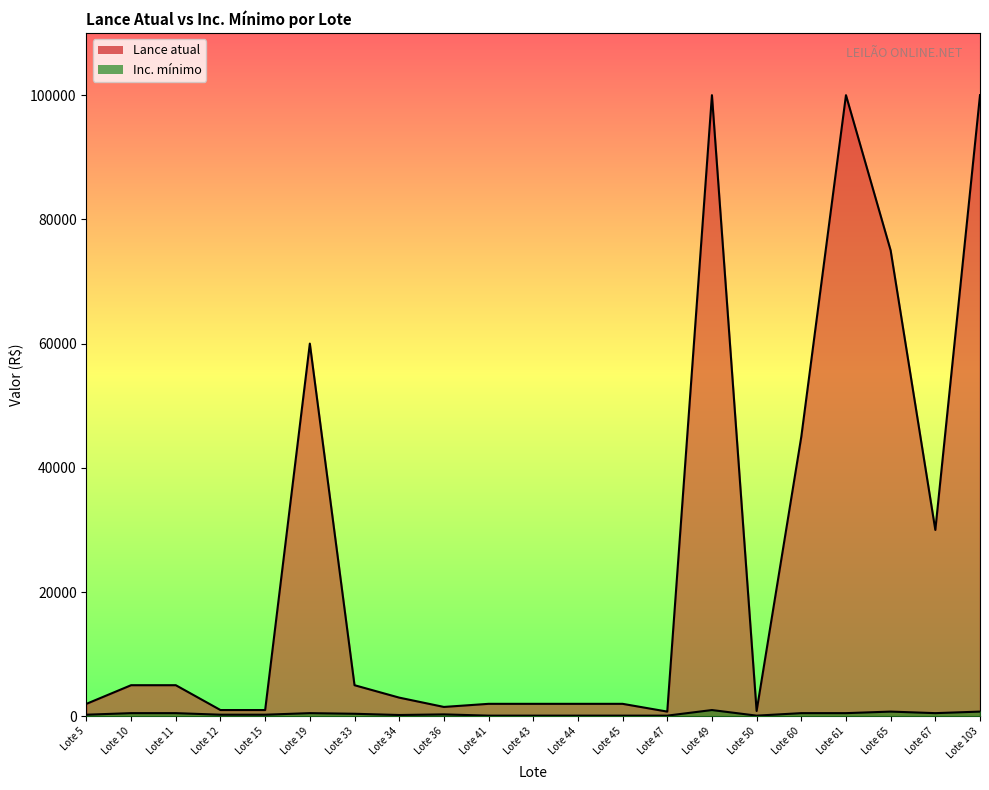

True or false: Lance atual and Inc. mínimo intersect in this chart.

False